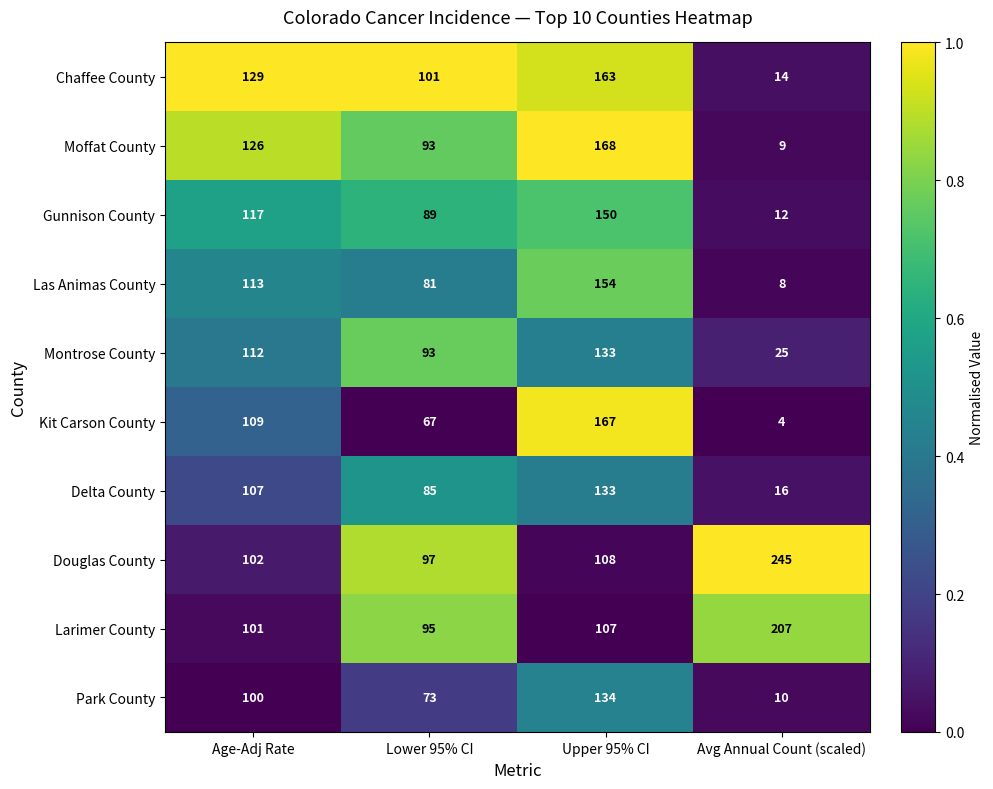

Rank the series at Avg Annual Count (scaled) from highest to lowest value.

Douglas County, Larimer County, Montrose County, Delta County, Chaffee County, Gunnison County, Park County, Moffat County, Las Animas County, Kit Carson County